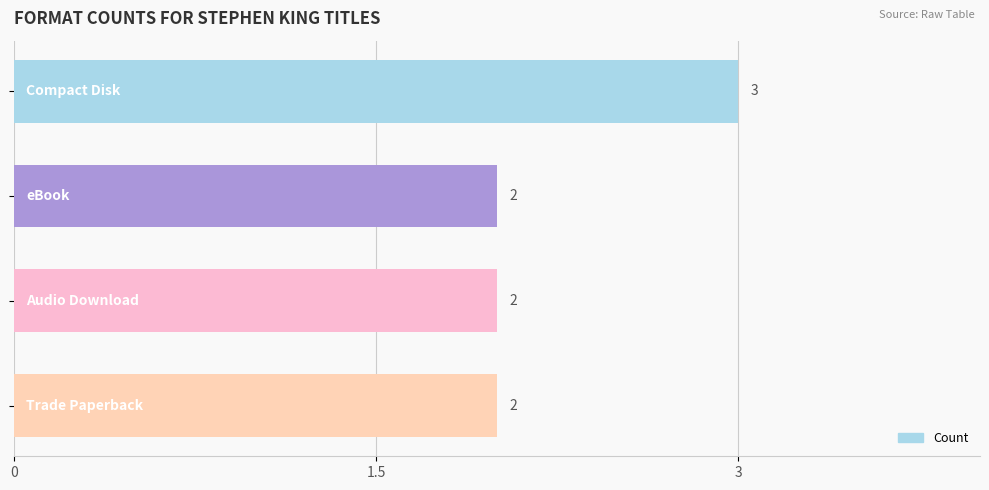

What is the value of the 3rd bar from the top?

2